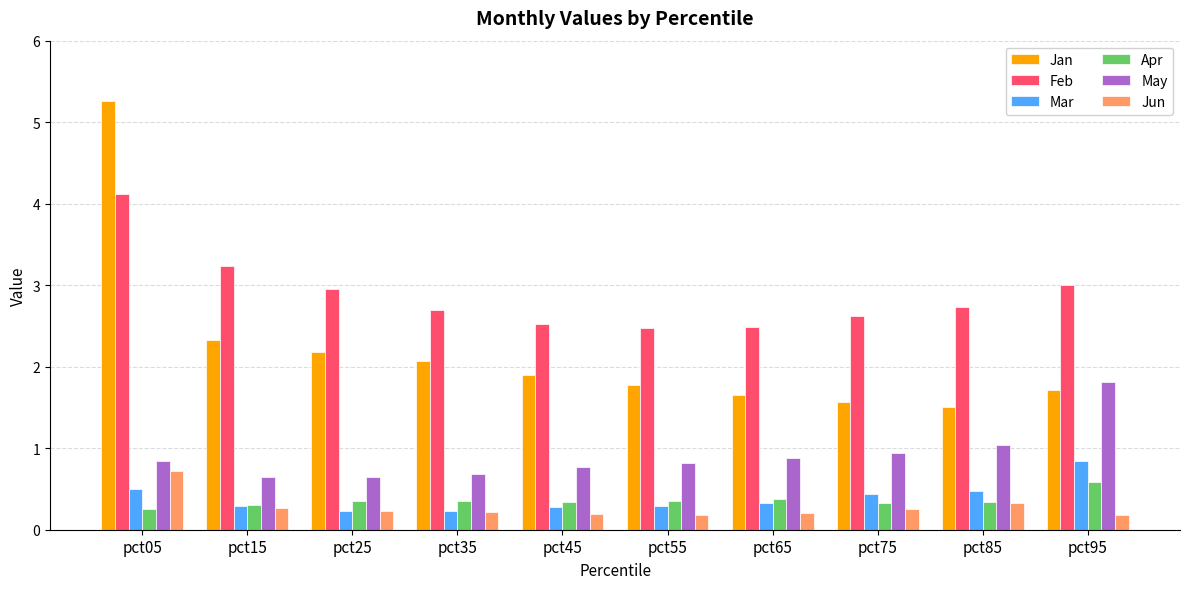

How many bars are there in total?

60